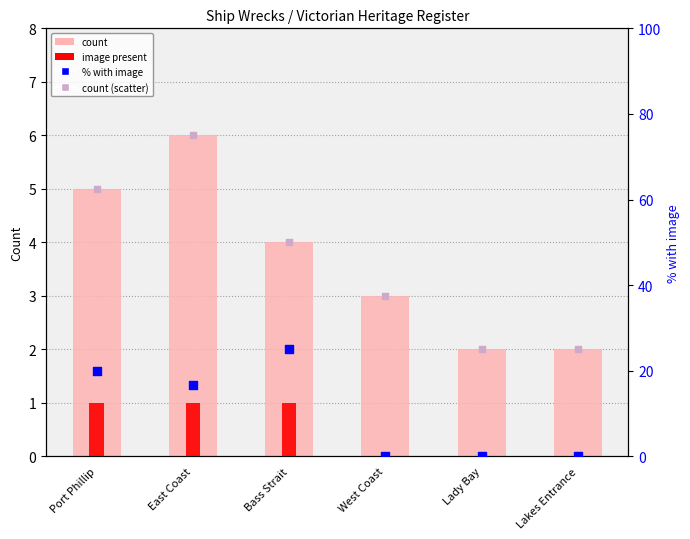

What are all the series names shown in the legend?

count, image present, count (scatter), % with image